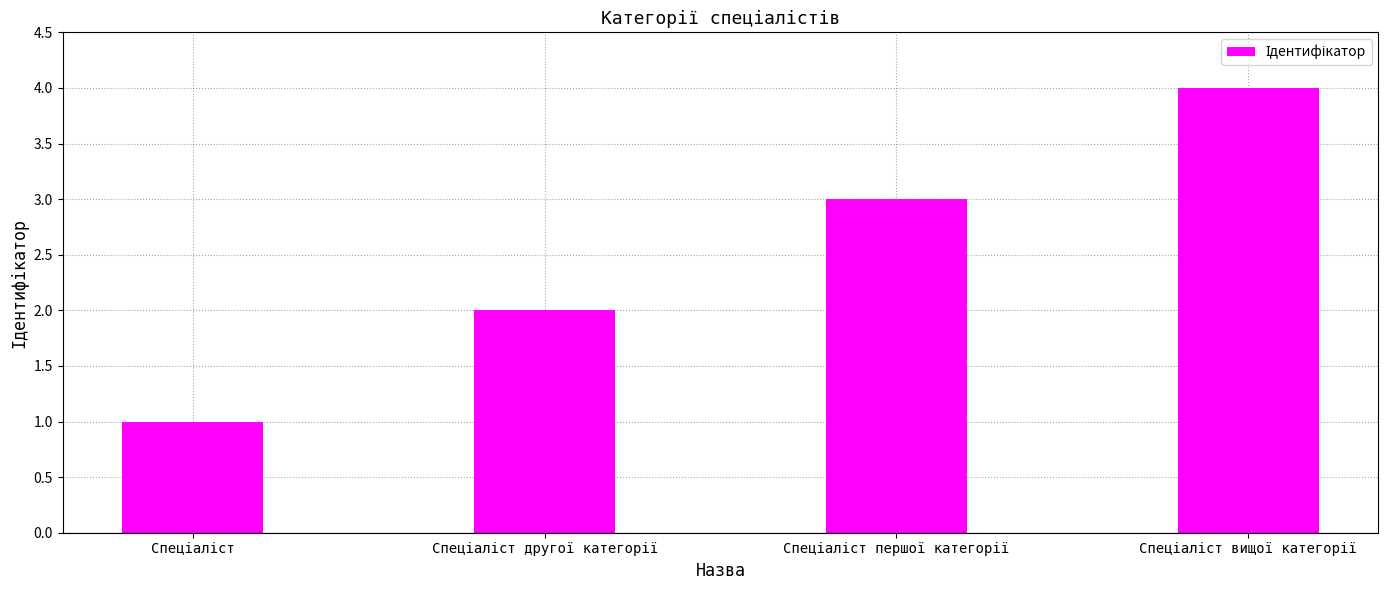

What is the sum of all values?

10